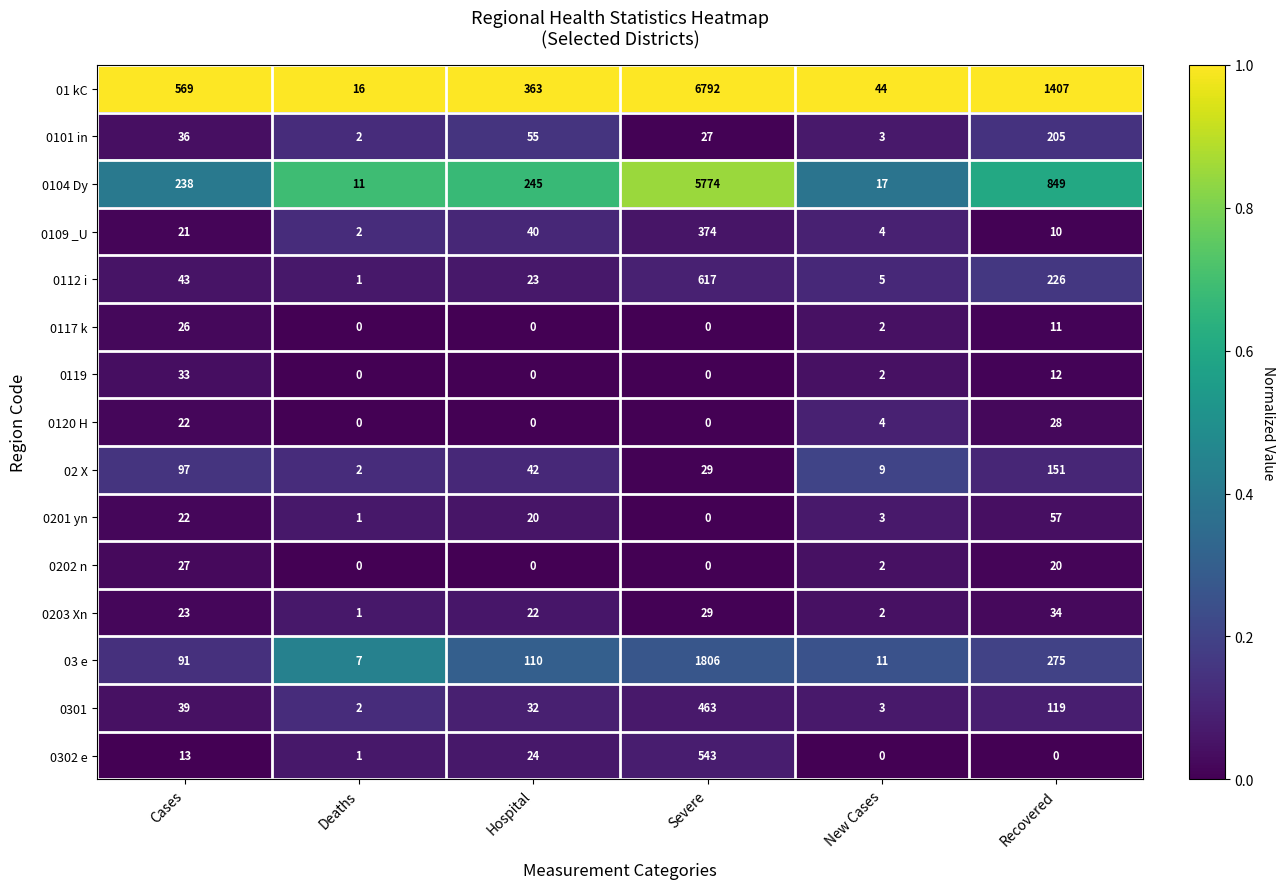

What is the total value across all series at Cases?

1300